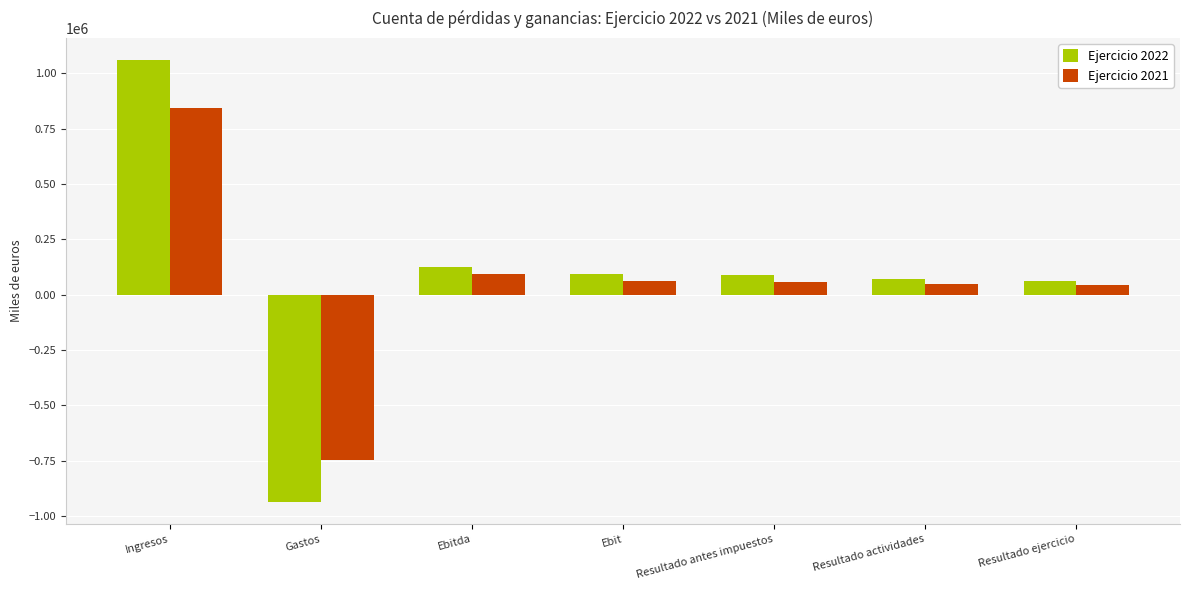

The Ejercicio 2022 series shows -937024 at Gastos. True or false?

True